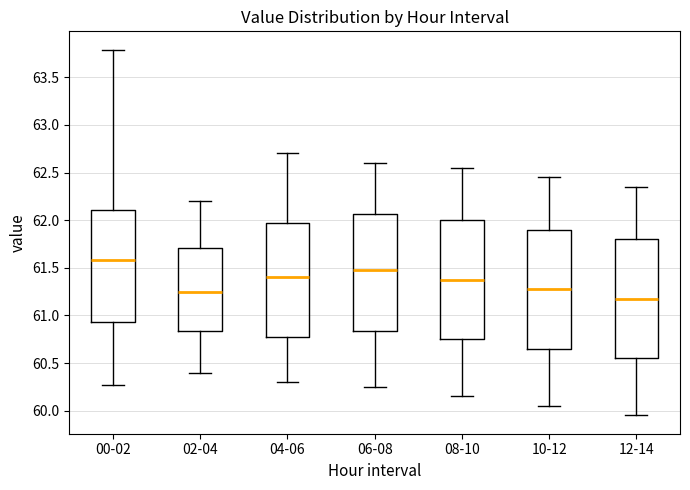

Reading left to right, transcribe this box plot: for each box, give where its median line is, the range the box spans, and where its two whiskers end, as read against the y-axis. The values are not printed on the chart, so give them approximately, as read against the axis.

00-02: median 61.60, box 60.95 to 62.10, whiskers 60.25 to 63.80
02-04: median 61.25, box 60.85 to 61.70, whiskers 60.40 to 62.20
04-06: median 61.40, box 60.80 to 62.00, whiskers 60.30 to 62.70
06-08: median 61.50, box 60.85 to 62.05, whiskers 60.25 to 62.60
08-10: median 61.40, box 60.75 to 62.00, whiskers 60.15 to 62.55
10-12: median 61.30, box 60.65 to 61.90, whiskers 60.05 to 62.45
12-14: median 61.20, box 60.55 to 61.80, whiskers 59.95 to 62.35